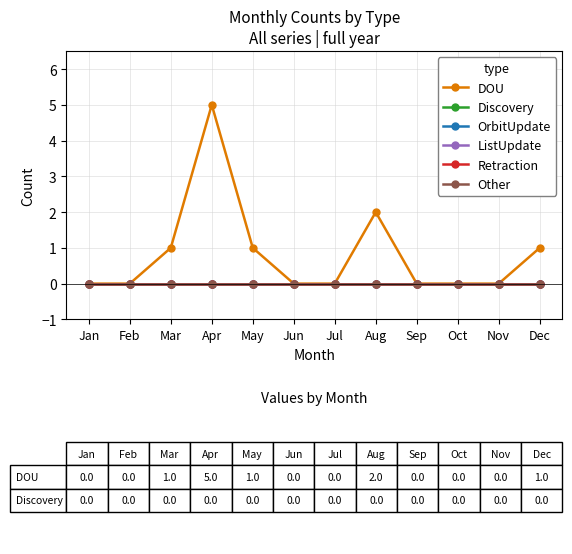

Is this an area chart (filled region under the line)?

No